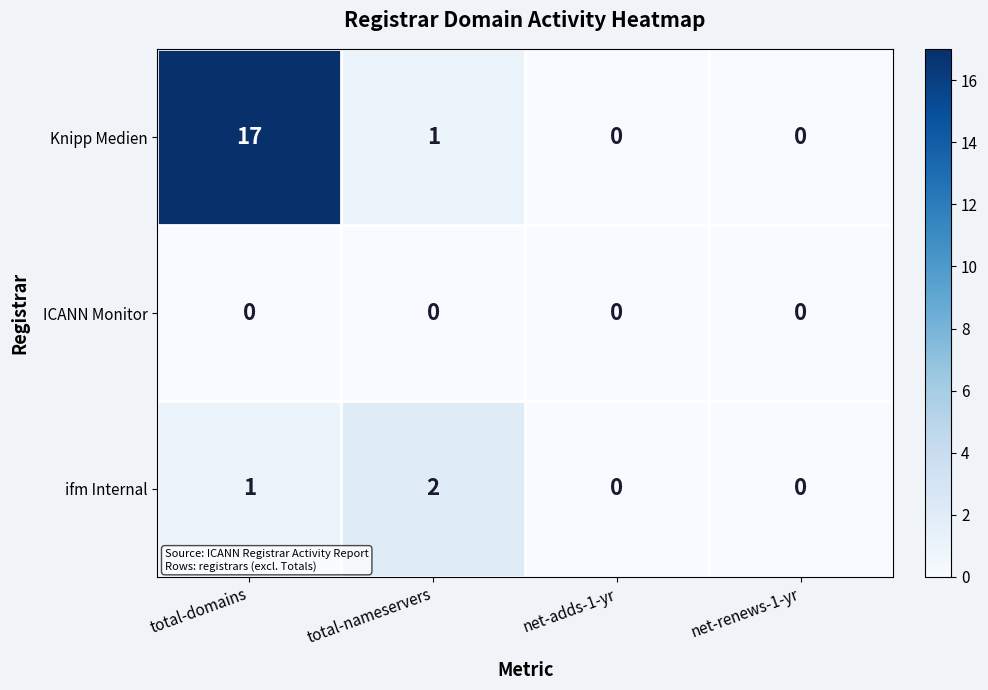

Which series has the widest spread of values?

Knipp Medien